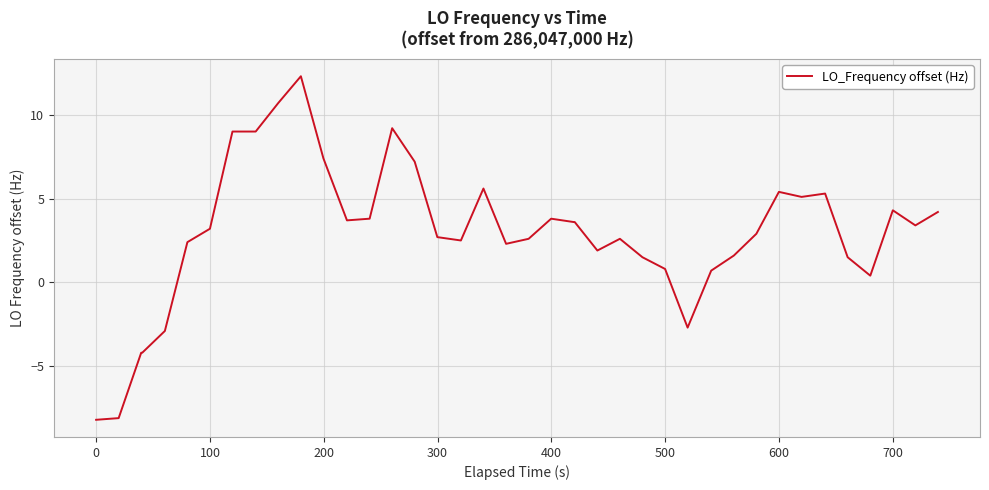

What is the greatest value displayed?

12.3